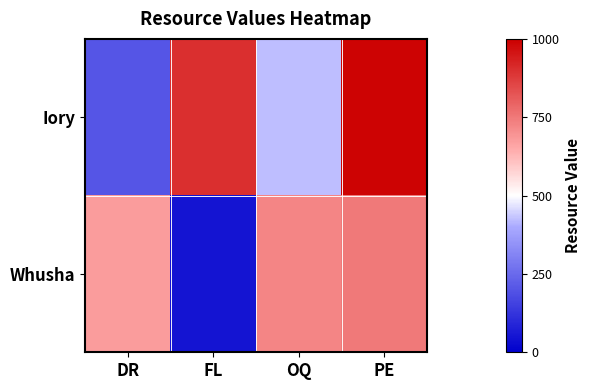

Which series changed the most between OQ and PE?

Iory